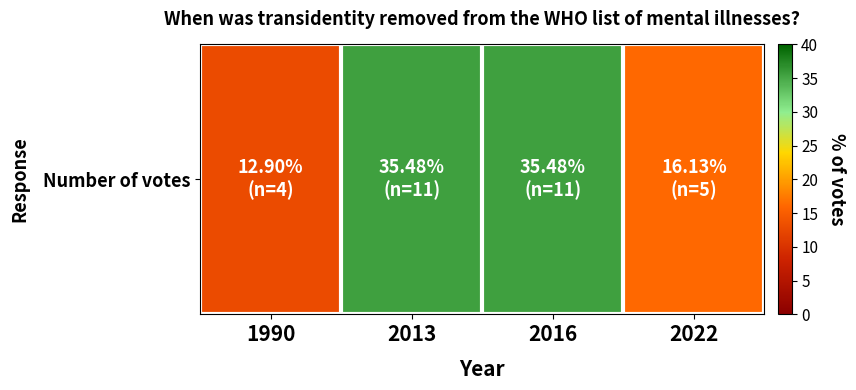

Reading right to left, list all the values displayed in this chart.

16.1	35.5	35.5	12.9